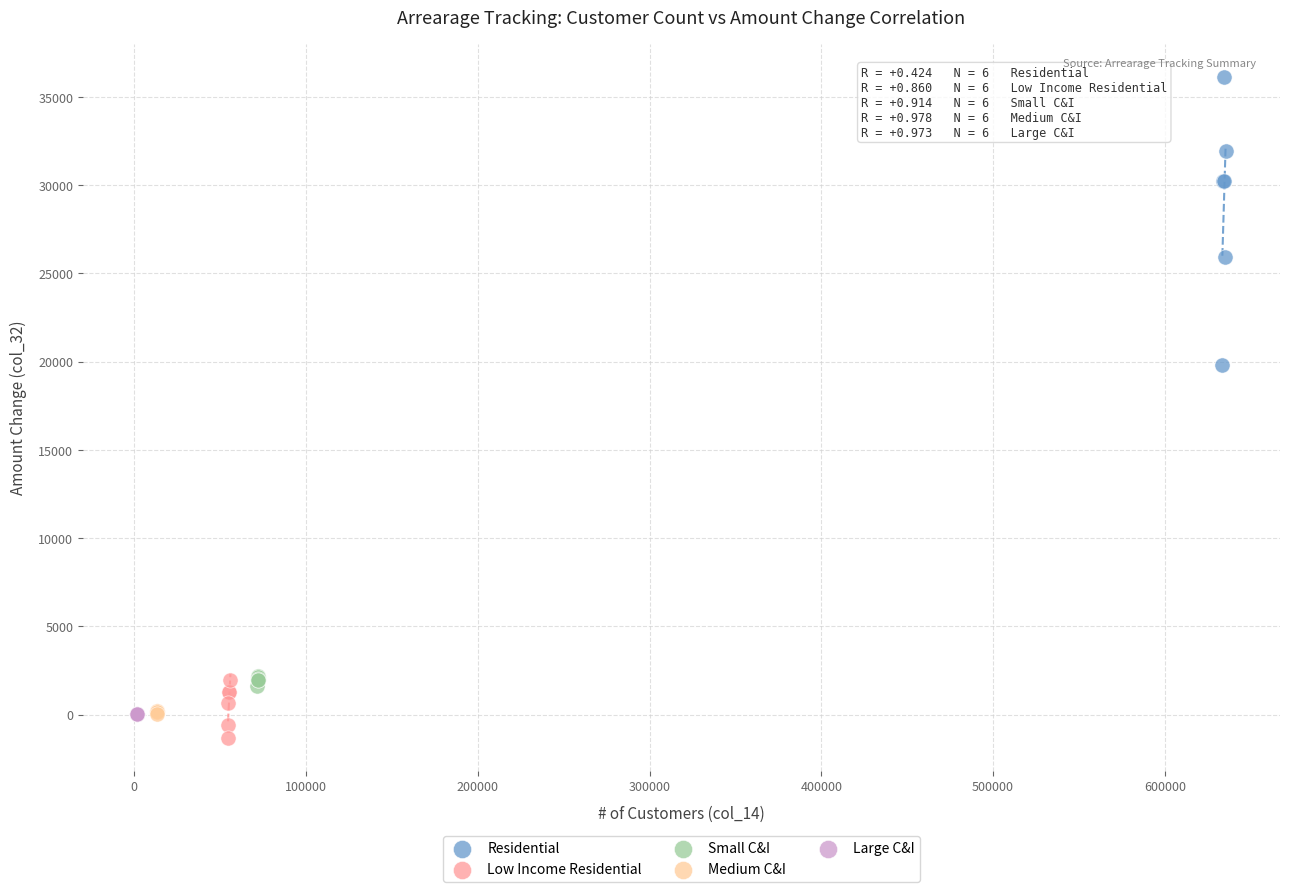

Which series reaches the maximum Y coordinate?

Residential